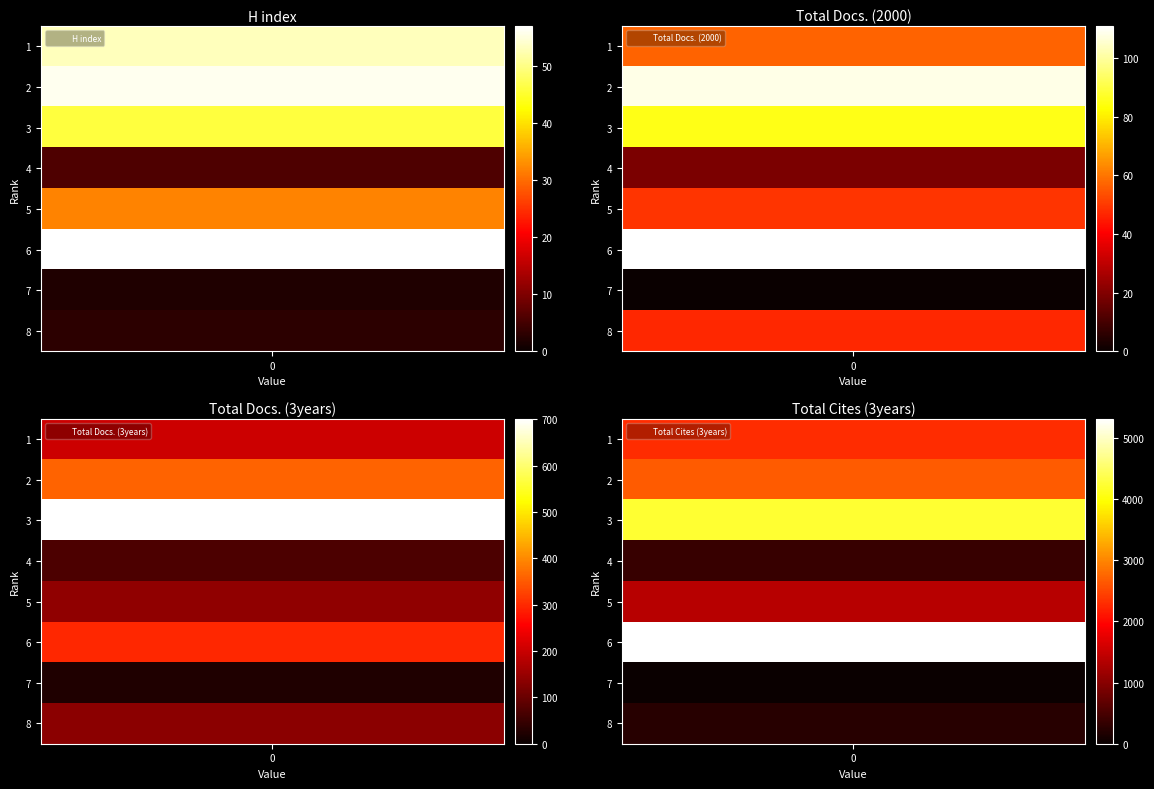

Reading left to right, list all the values displayed in this chart.

H index: 53	56	46	6	32	57	2	3
Total Docs. (2000): 57	108	85	19	49	111	0	47
Total Docs. (3years): 204	359	701	70	141	298	23	135
Total Cites (3years): 2297	2657	4223	353	1374	5309	0	243